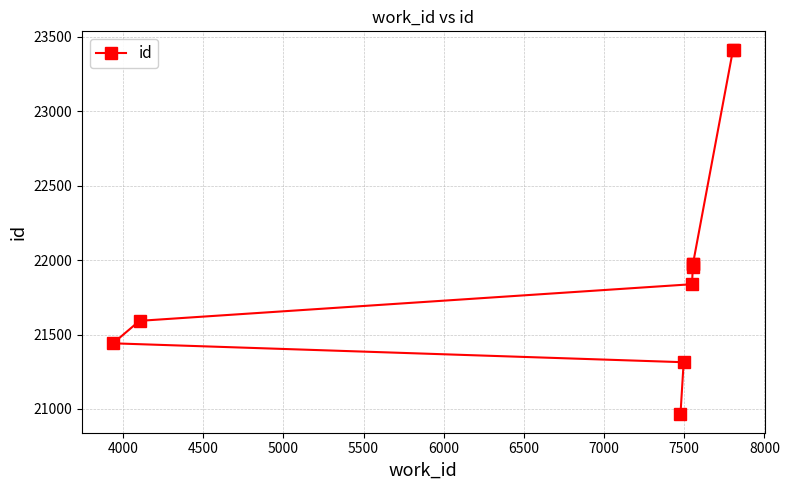

The value at 7500 is 37726. True or false?

False